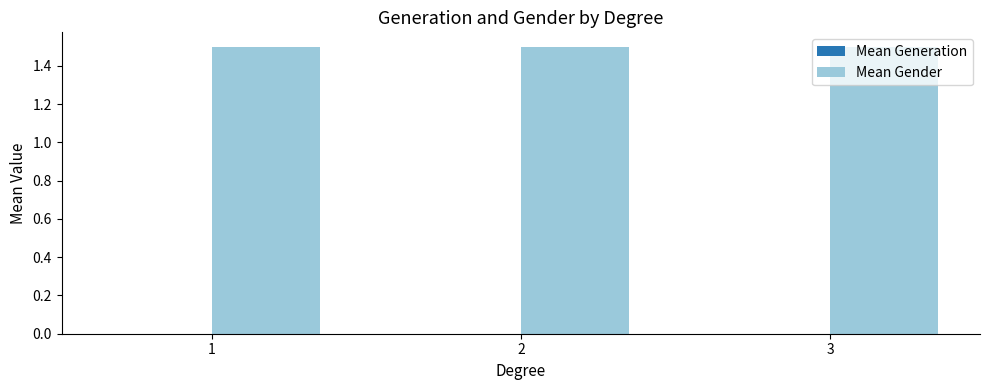

How many bars are there in total?

6